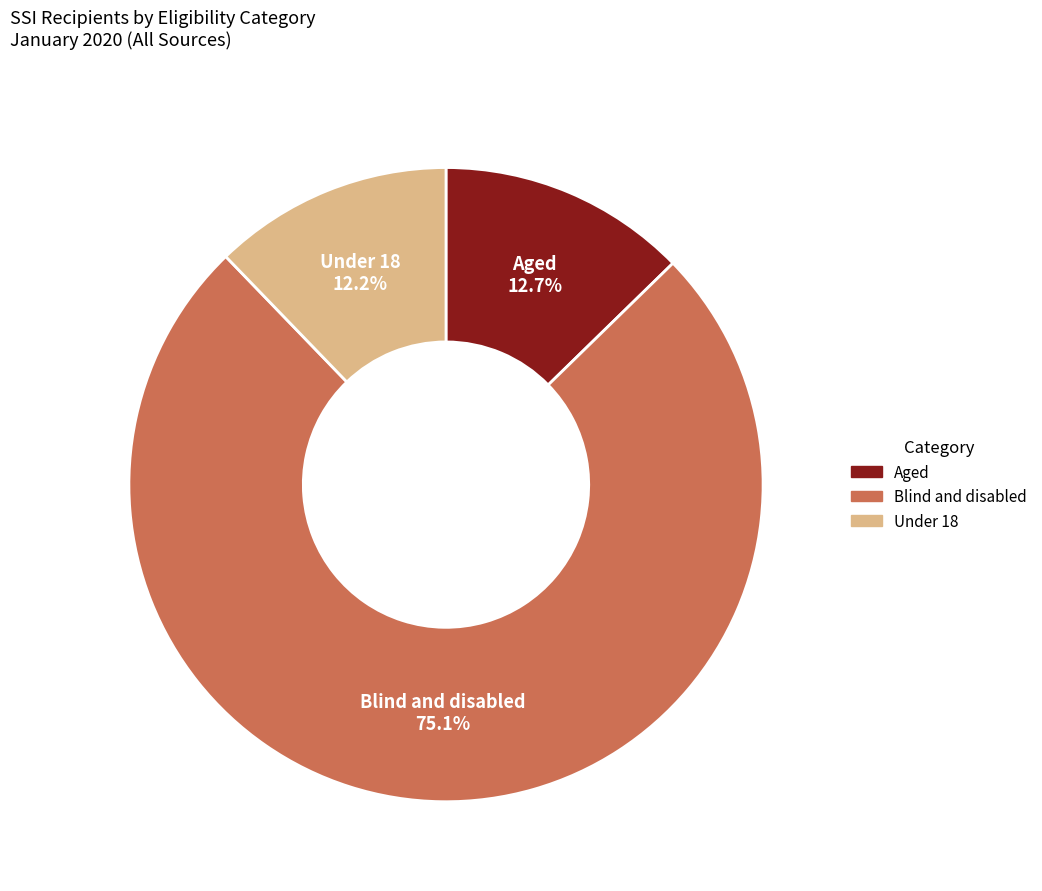

How many slices are in this pie chart?

3